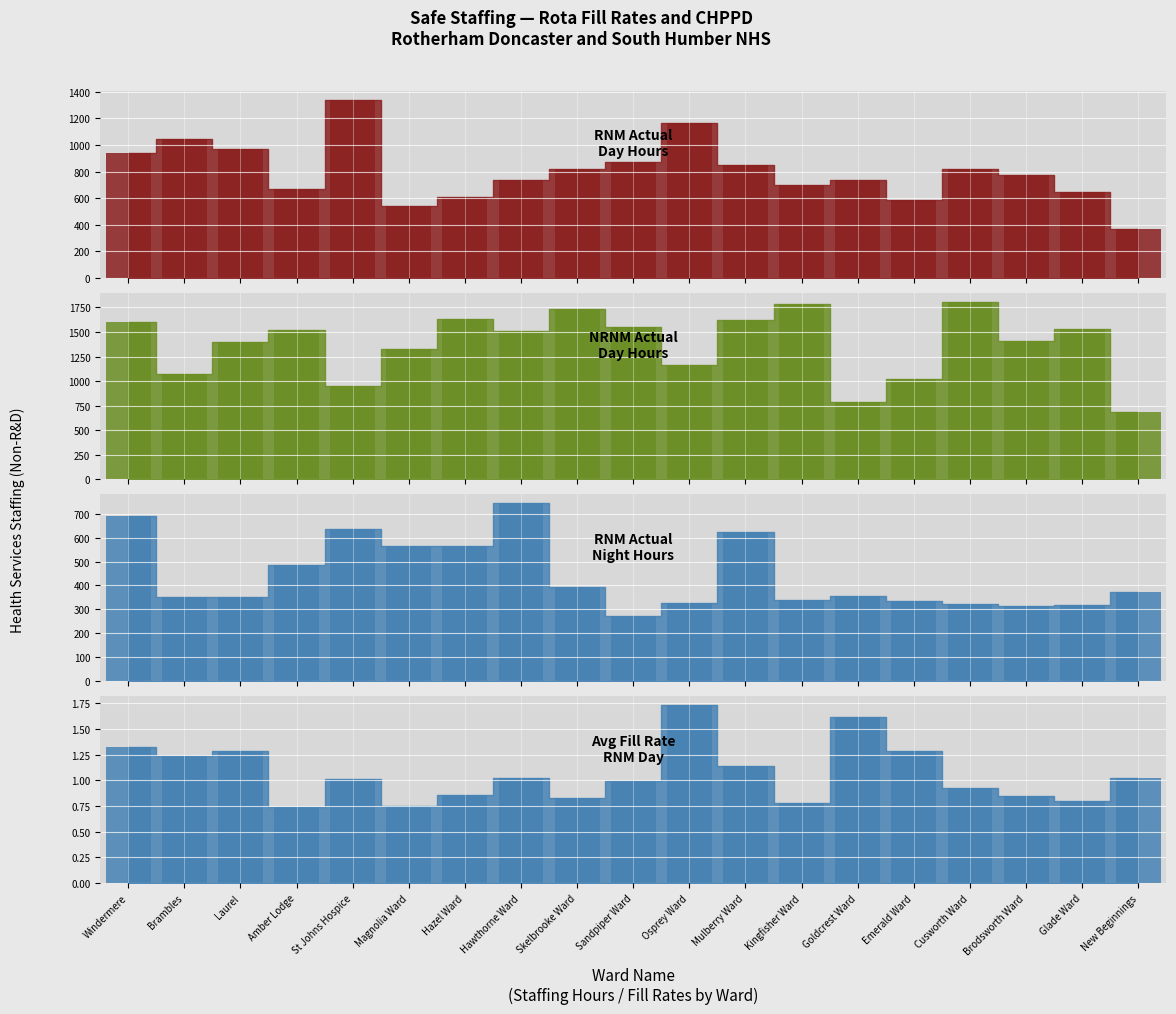

Rank the series at Magnolia Ward from highest to lowest value.

NRNM_Actual_Day_bar, RNM_Actual_Night_bar, RNM_Actual_Day_bar, AvgFR_RNM_Day_bar